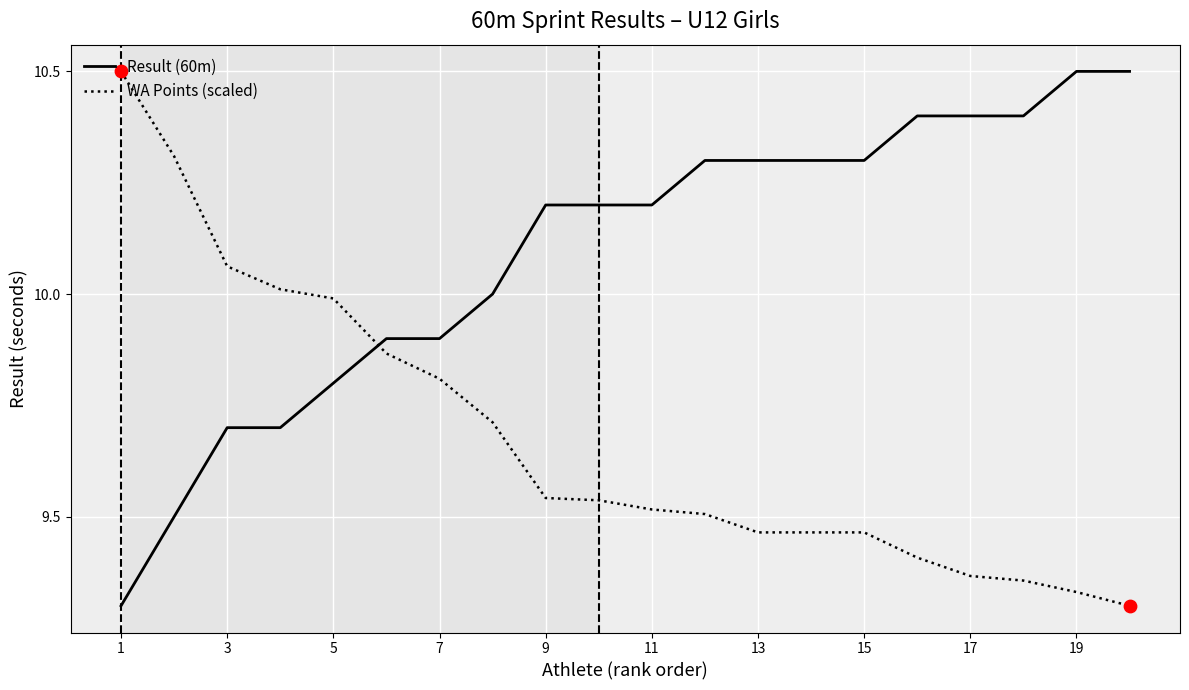

At how many categories does at least one series exceed 9?

20